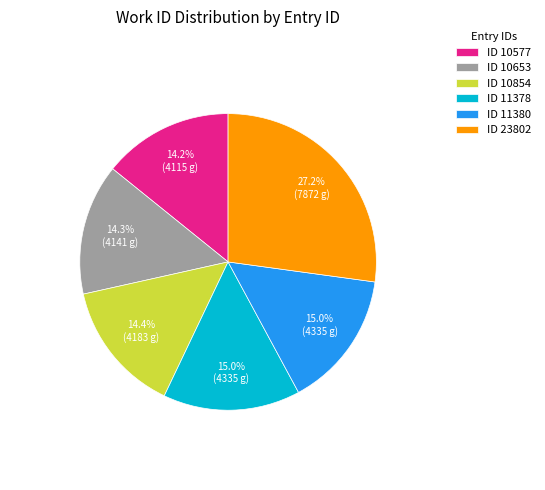

How many slices are in this pie chart?

6